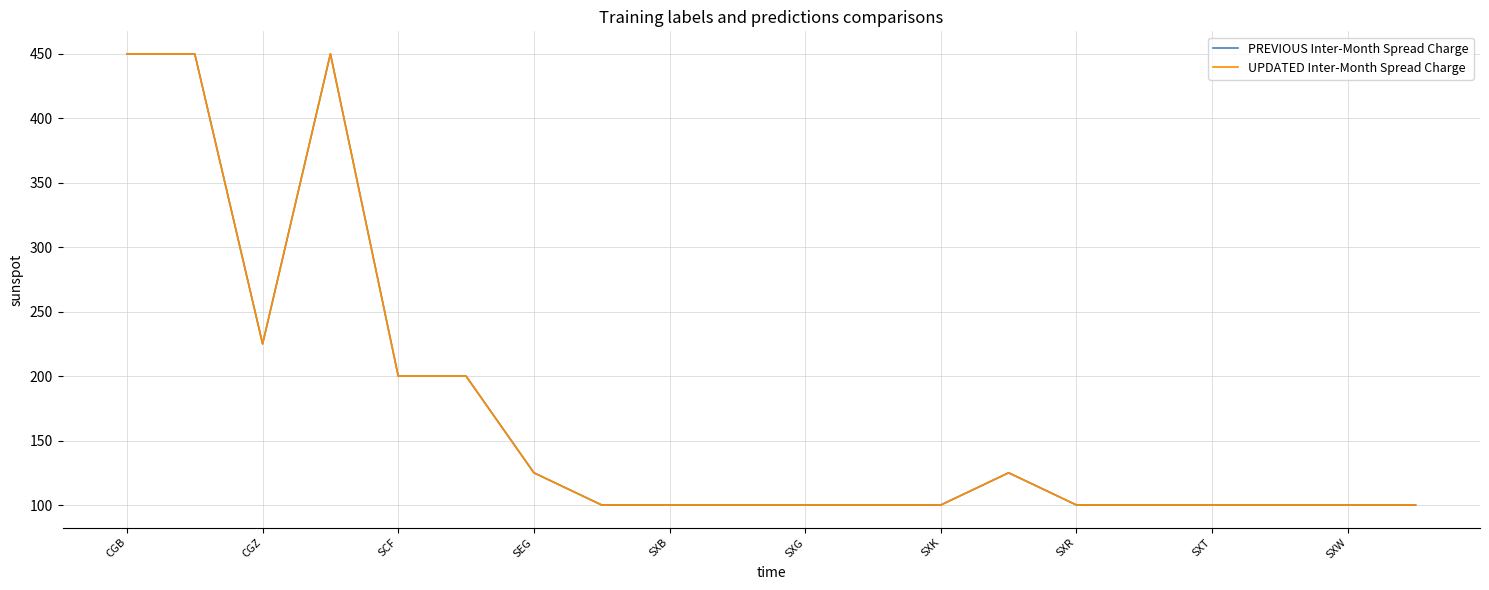

Is this an area chart (filled region under the line)?

No